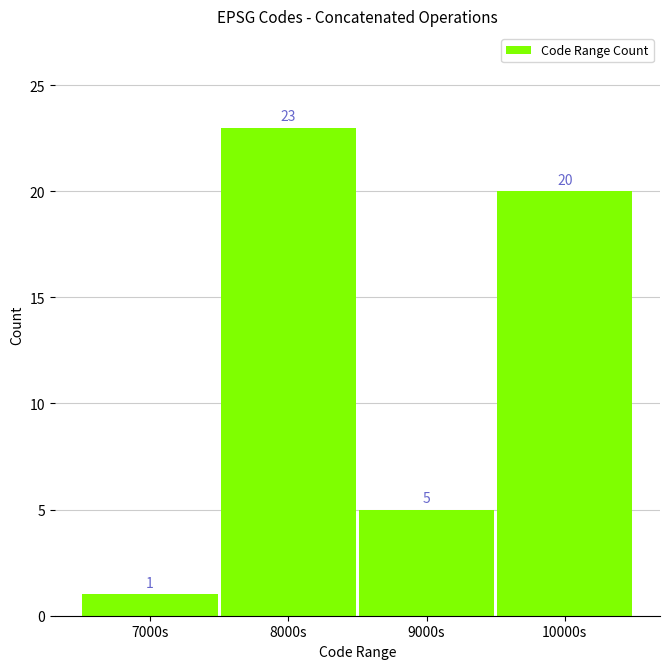

Reading left to right, extract all data points from this chart.

1	23	5	20